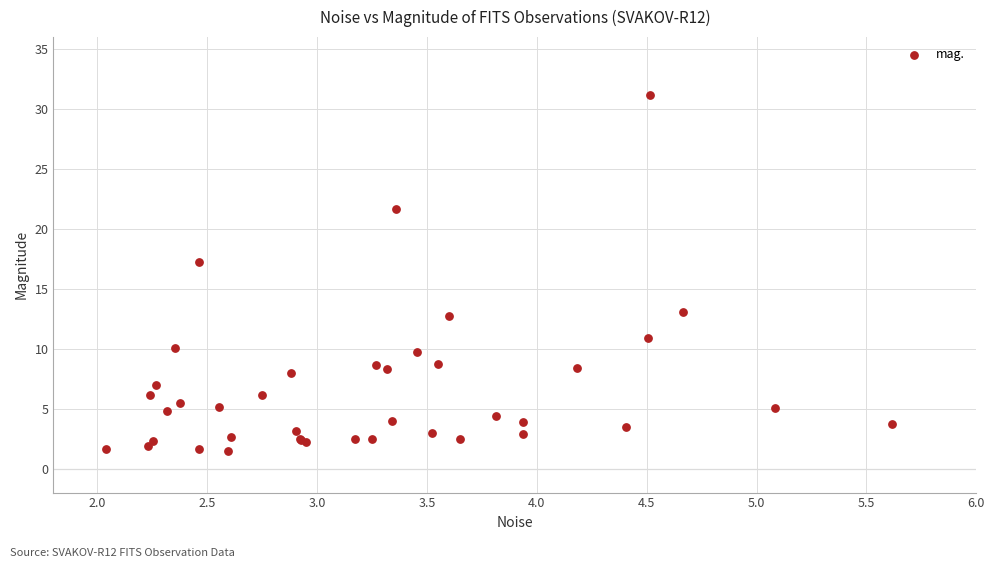

What Y value in the scatter plot is closest to 16?

17.2